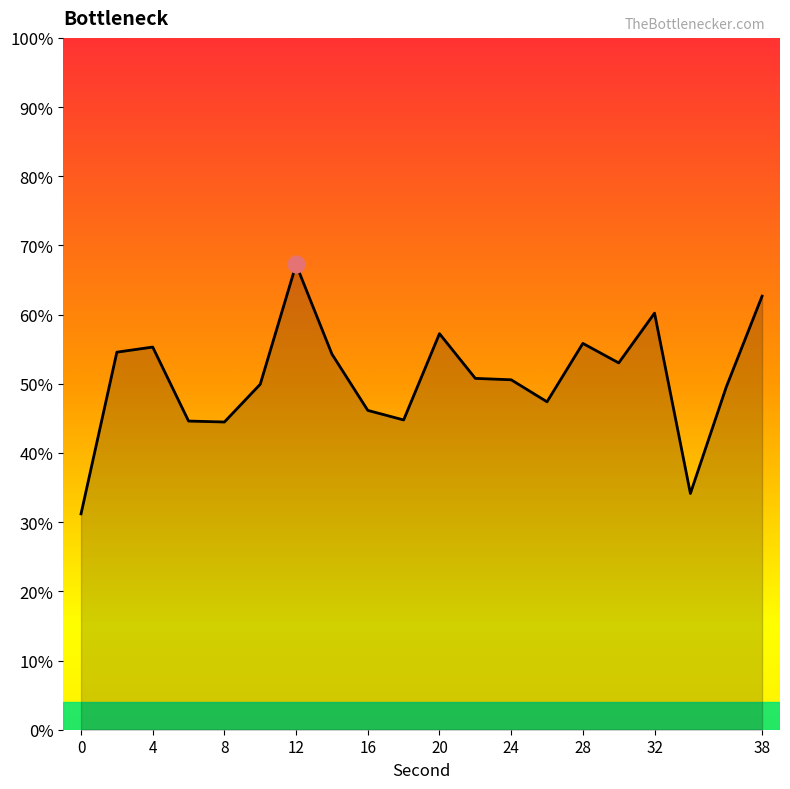

Which has a higher value, 6 or 8?

6